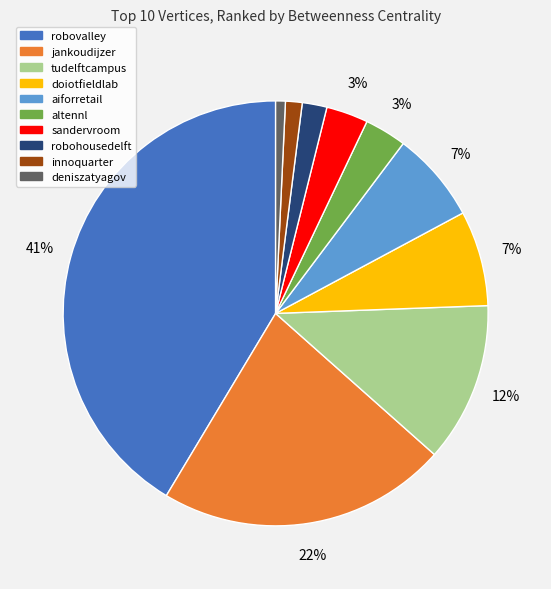

Does any single category account for the majority?

No